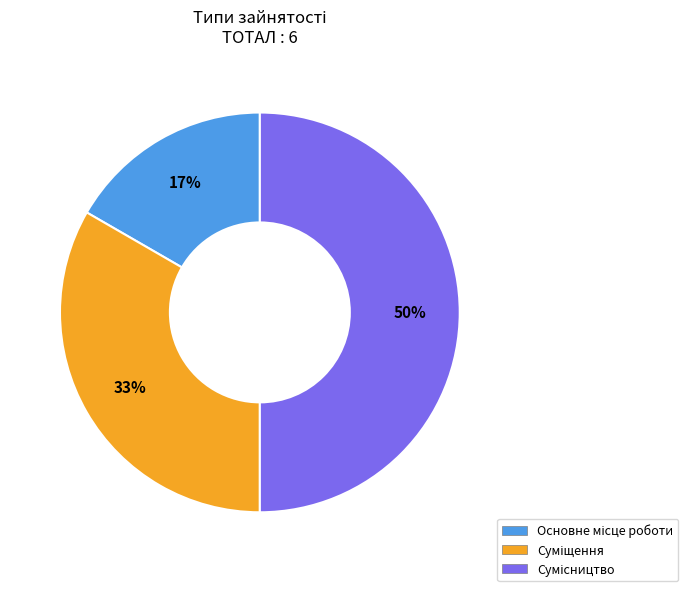

To the nearest percent, what is the difference between the largest and smallest slice percentages?

33%